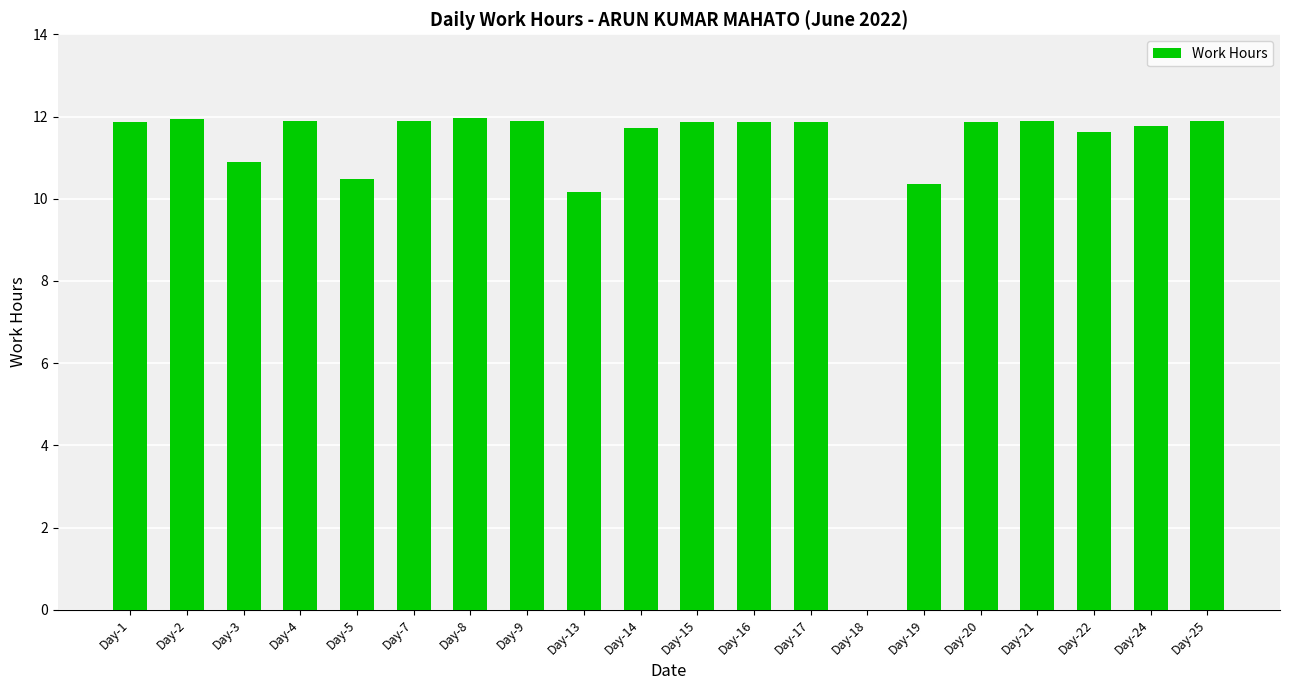

What is the greatest value displayed?

12.0